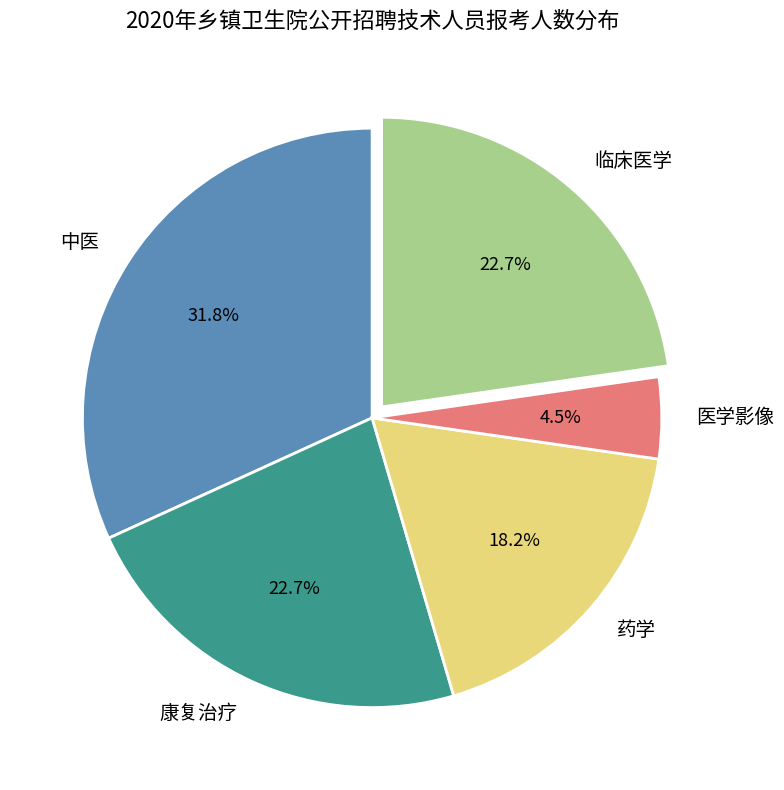

Approximately how many times larger is the value at 康复治疗 compared to 临床医学?

1.0